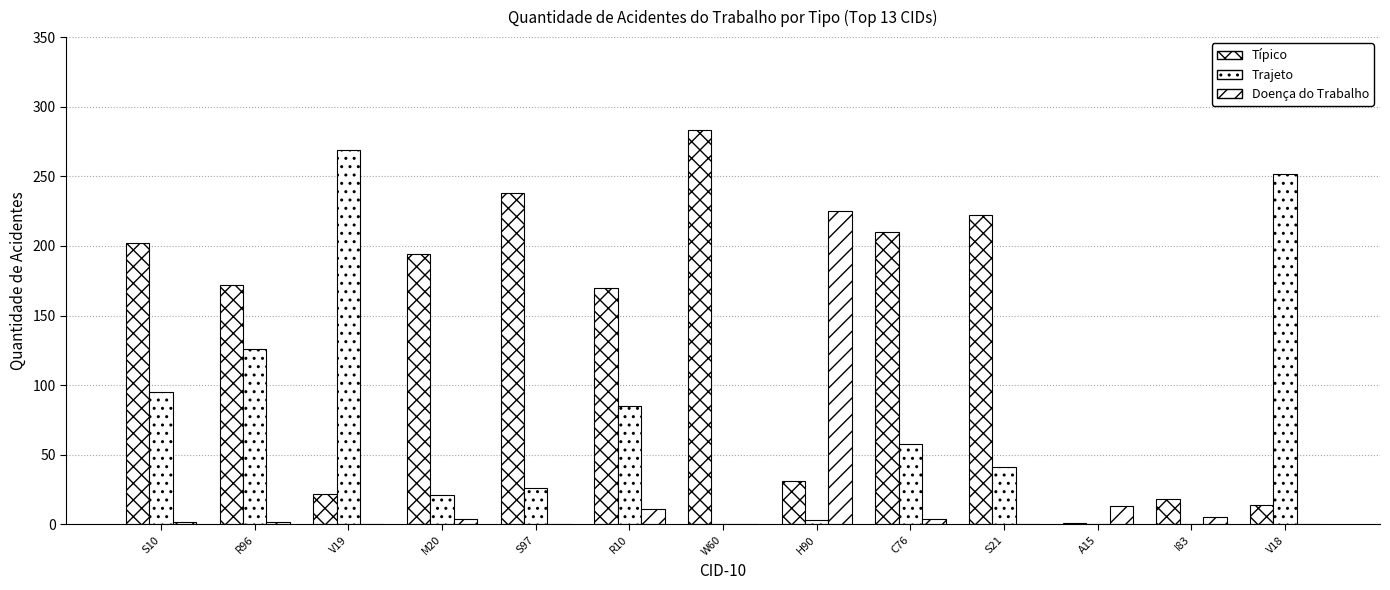

What is the difference between the Típico values at W60 and H90?

252